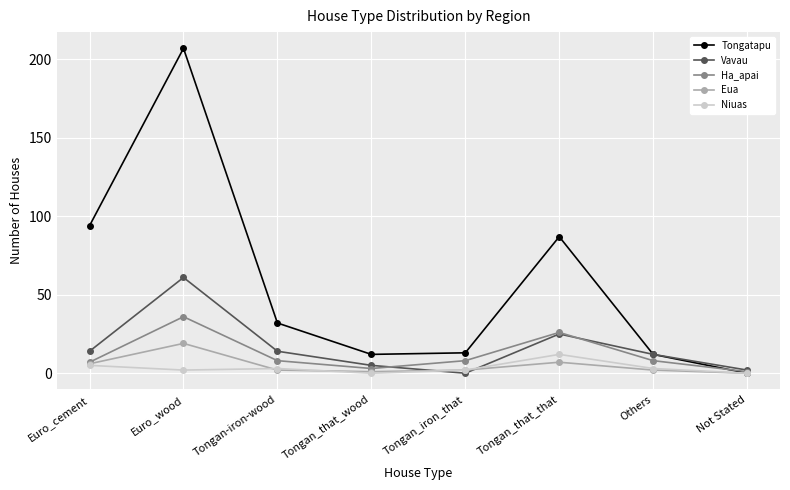

What is the sum of all Vavau values?

133